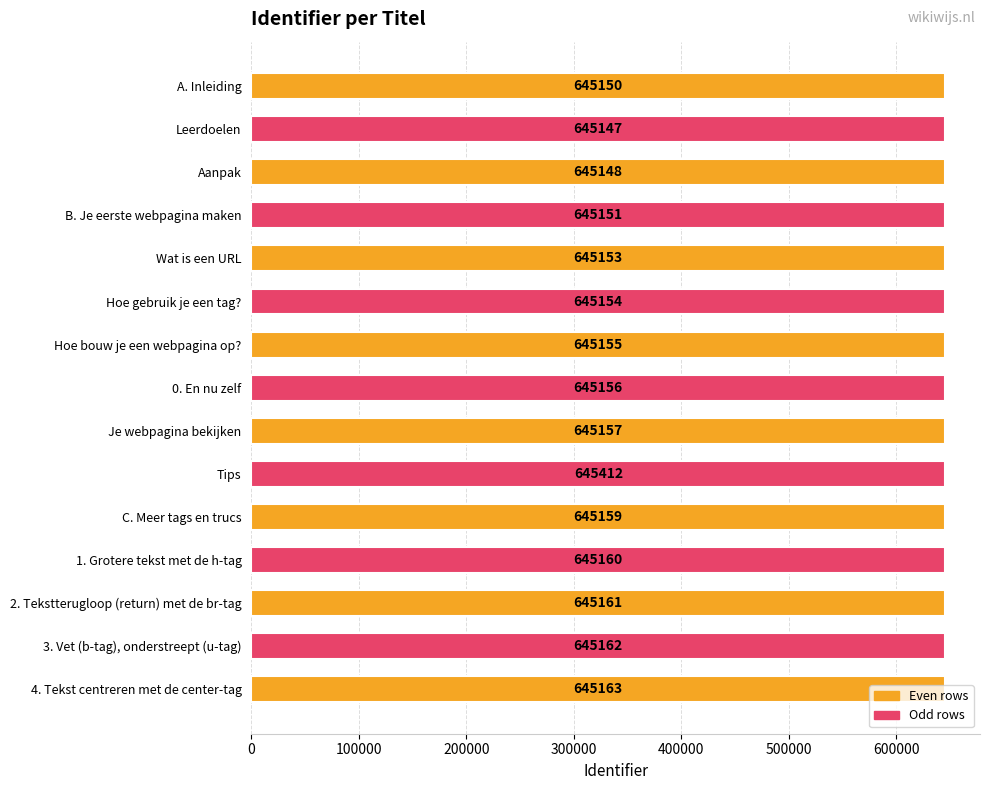

What is the average value?

645173